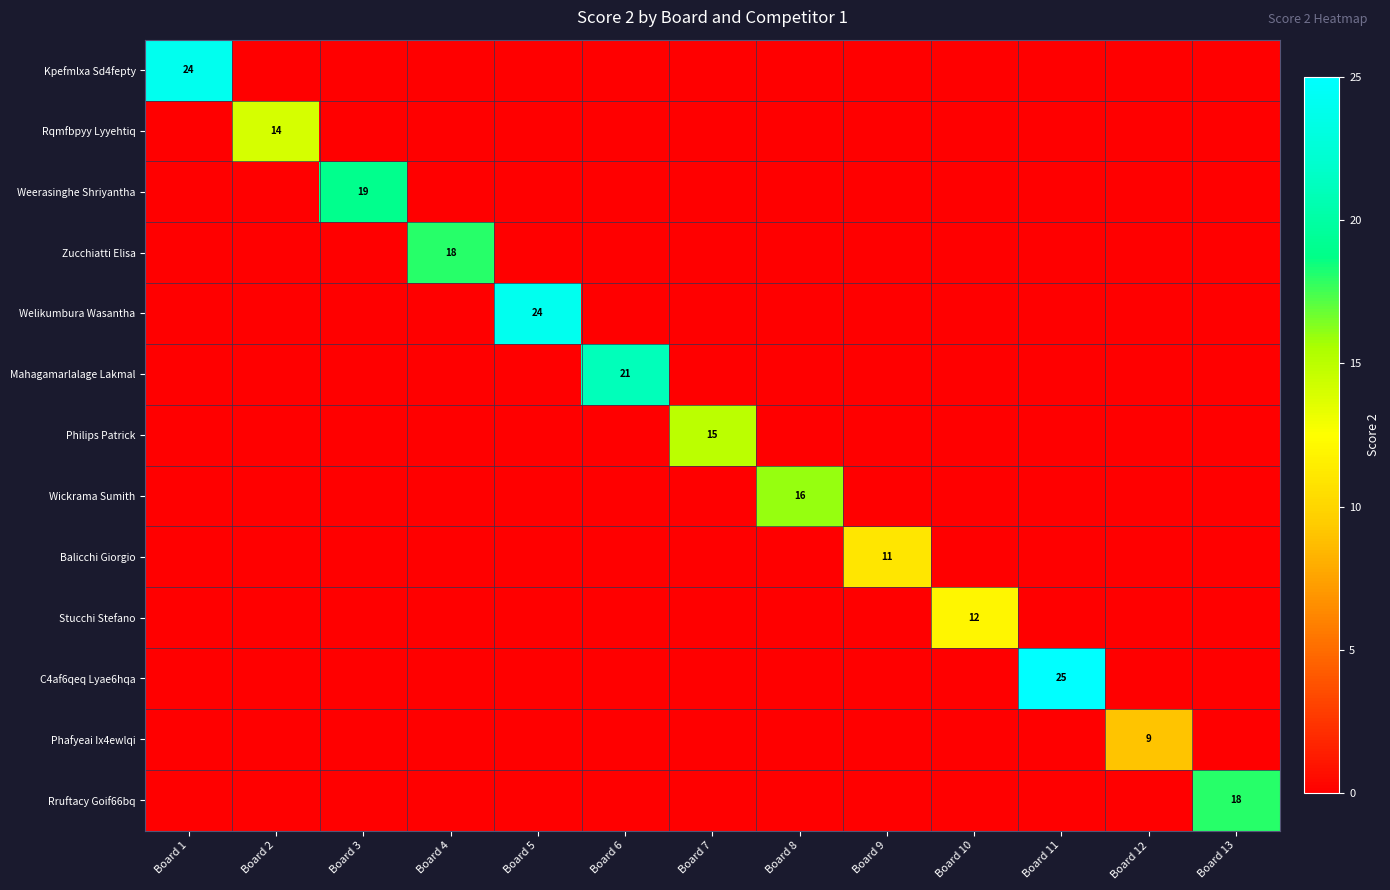

Is it true that Kpefmlxa Sd4fepty equals 24 at Board 1?

True